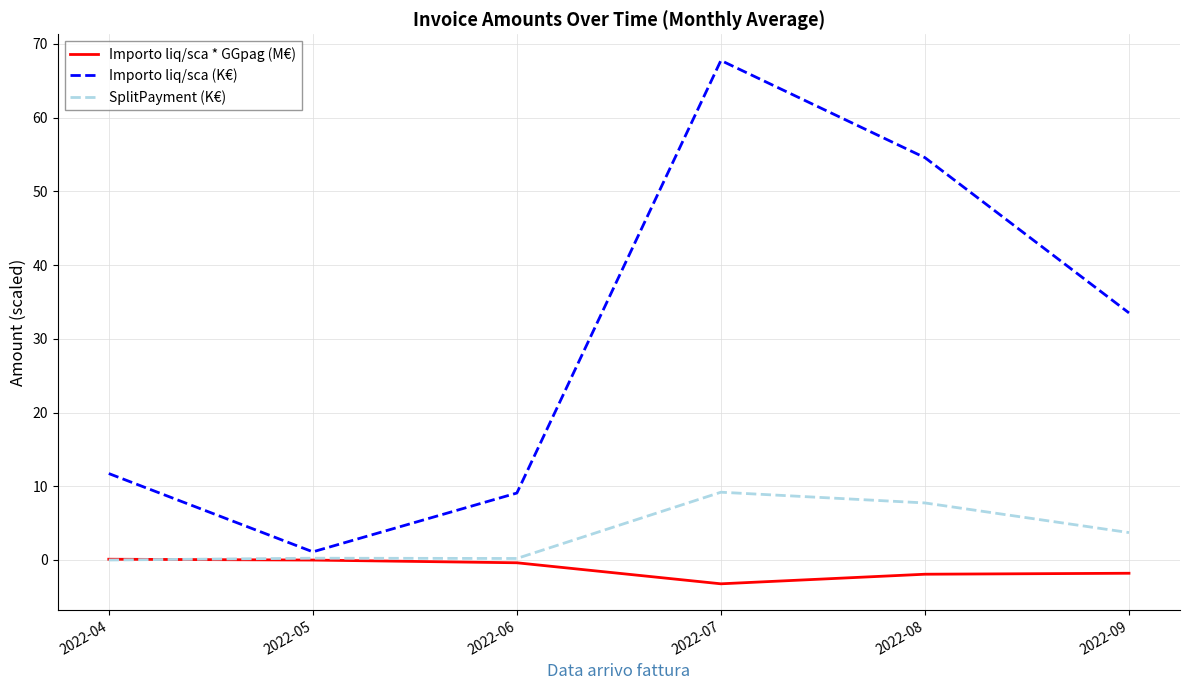

What is the smallest value displayed?

-3.2